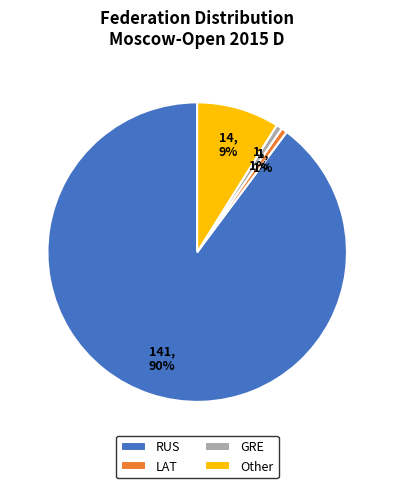

To the nearest percent, what percentage of the pie is GRE?

1%